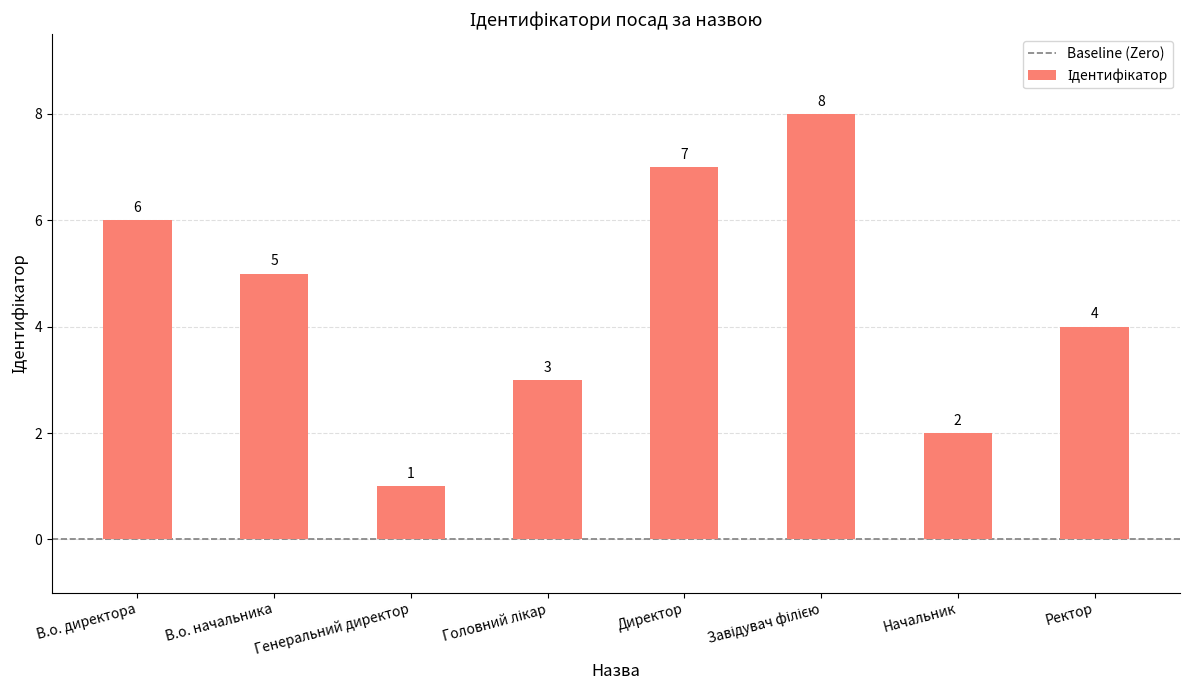

Is it true that the value at В.о. директора is 11?

False